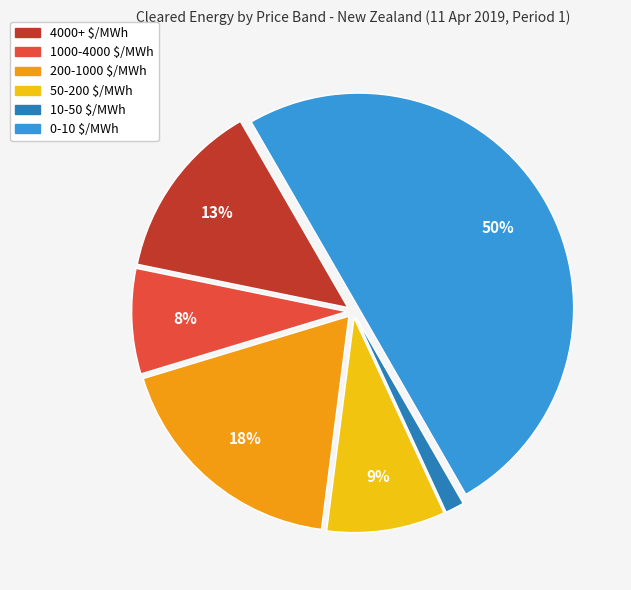

To the nearest percent, what percentage of the pie is 1000-4000 $/MWh?

8%